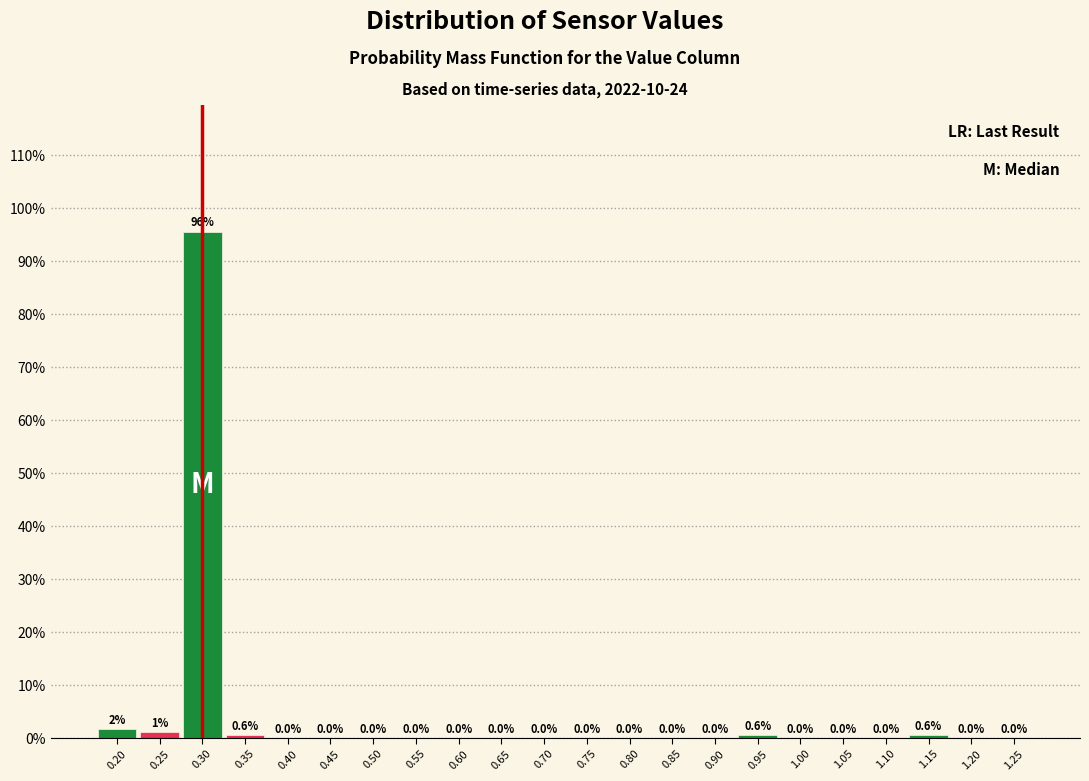

Over which range of the x-axis is the bar tallest?

0.275 to 0.325